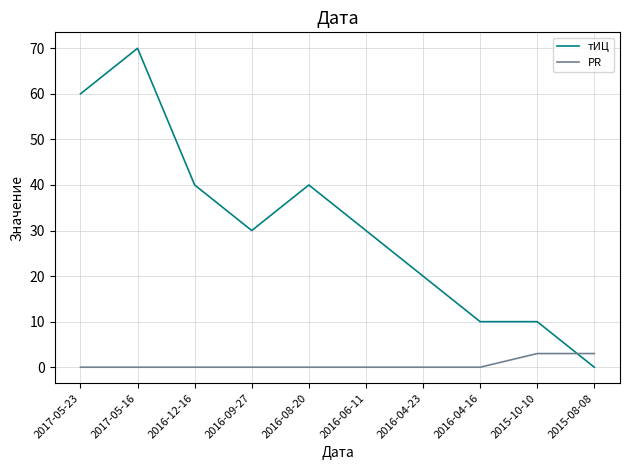

Reading left to right, transcribe all the data shown in this chart.

тИЦ: 2017-05-23=60	2017-05-16=70	2016-12-16=40	2016-09-27=30	2016-08-20=40	2016-06-11=30	2016-04-23=20	2016-04-16=10	2015-10-10=10	2015-08-08=0
PR: 2017-05-23=0	2017-05-16=0	2016-12-16=0	2016-09-27=0	2016-08-20=0	2016-06-11=0	2016-04-23=0	2016-04-16=0	2015-10-10=3	2015-08-08=3